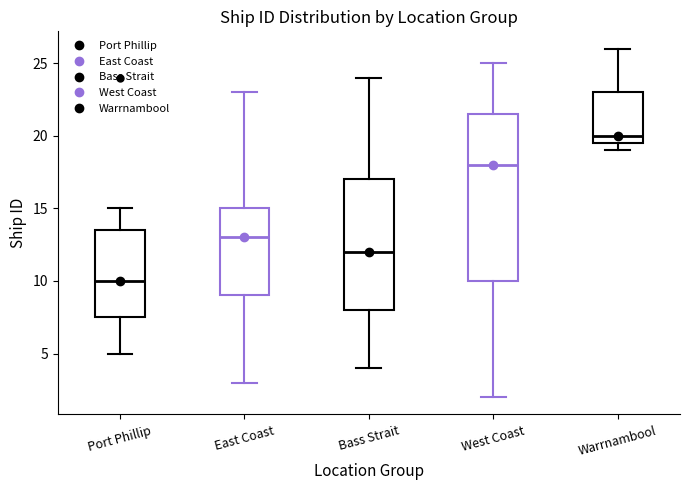

Reading left to right, transcribe this box plot: for each box, give where its median line is, the range the box spans, and where its two whiskers end, as read against the y-axis. The values are not printed on the chart, so give them approximately, as read against the axis.

Port Phillip: median 10.0, box 7.5 to 13.5, whiskers 5.0 to 15.0
East Coast: median 13.0, box 9.0 to 15.0, whiskers 3.0 to 23.0
Bass Strait: median 12.0, box 8.0 to 17.0, whiskers 4.0 to 24.0
West Coast: median 18.0, box 10.0 to 21.5, whiskers 2.0 to 25.0
Warrnambool: median 20.0, box 19.5 to 23.0, whiskers 19.0 to 26.0